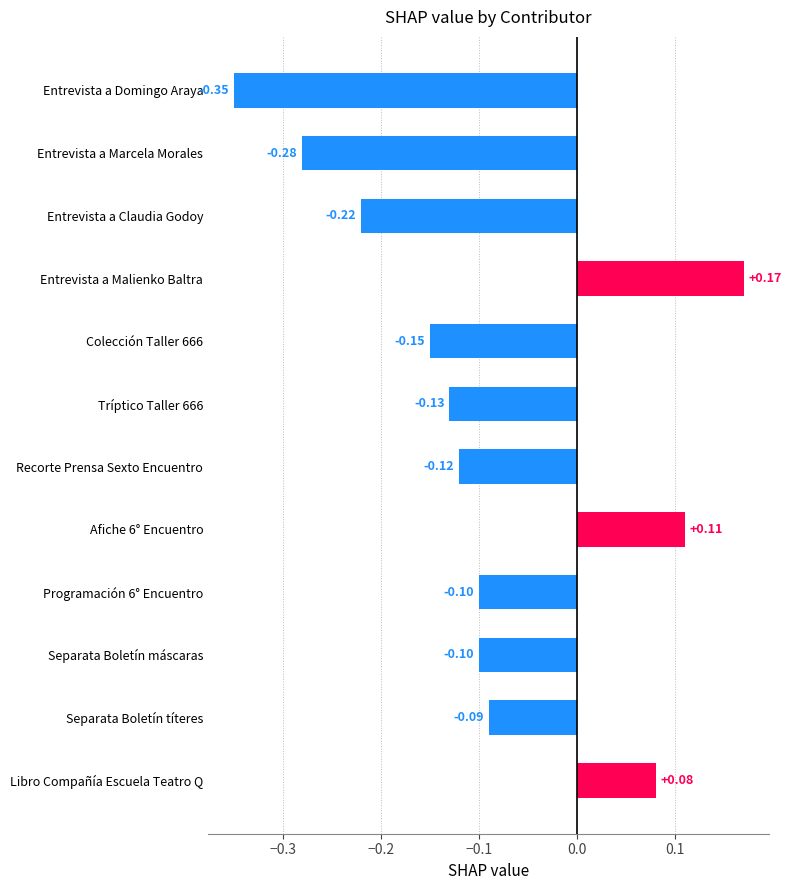

At which label is the value closest to 0?

Libro Compañía Escuela Teatro Q